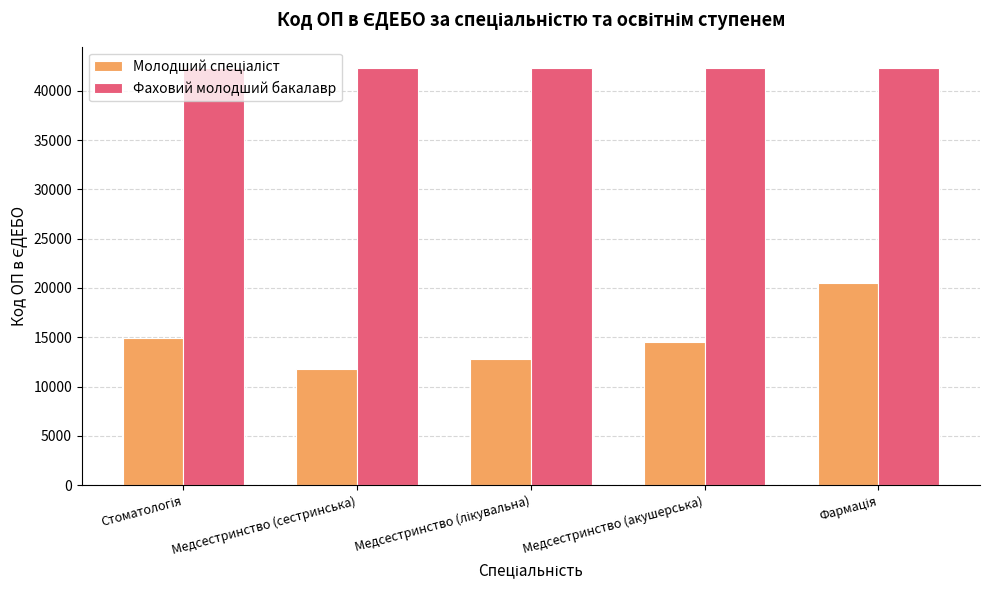

What is the label of the 4th bar from the right?

Медсестринство (сестринська)